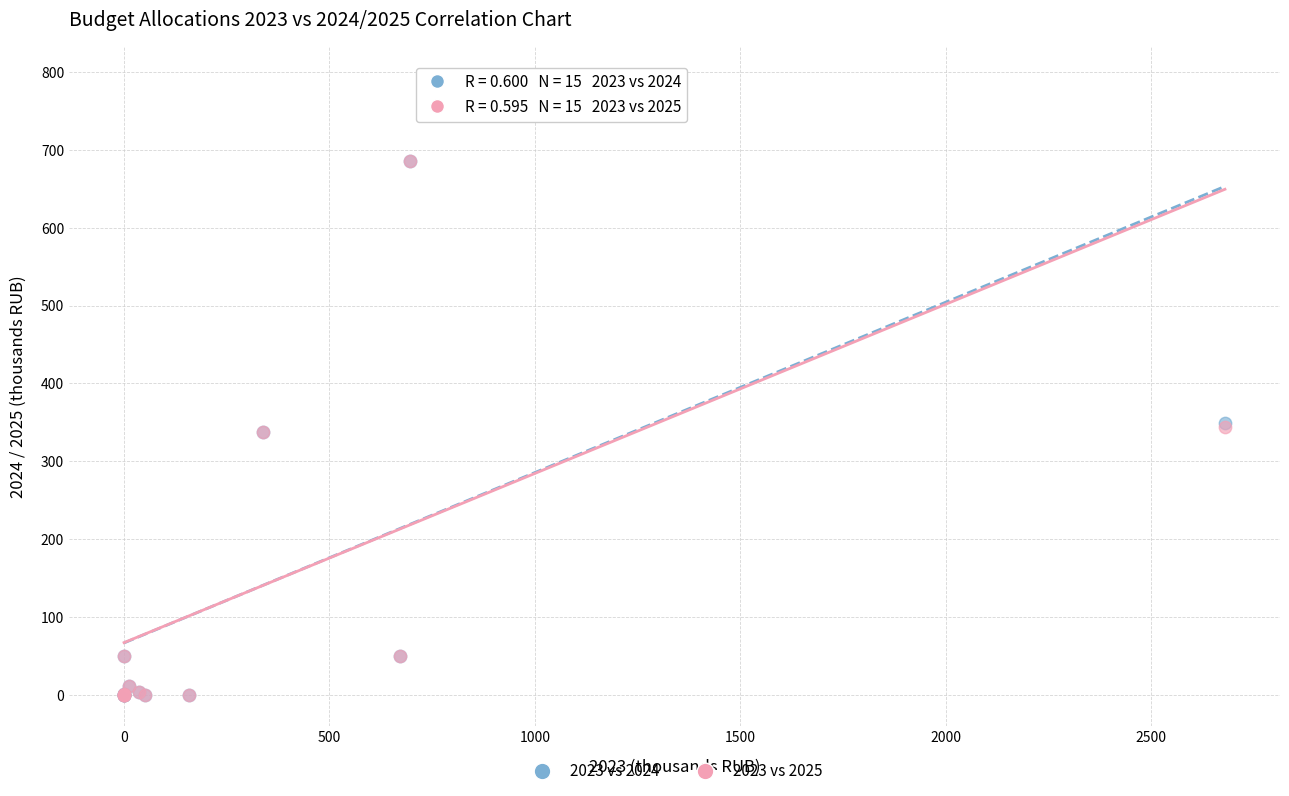

What are all the series names shown in the legend?

2023 vs 2024, 2023 vs 2025